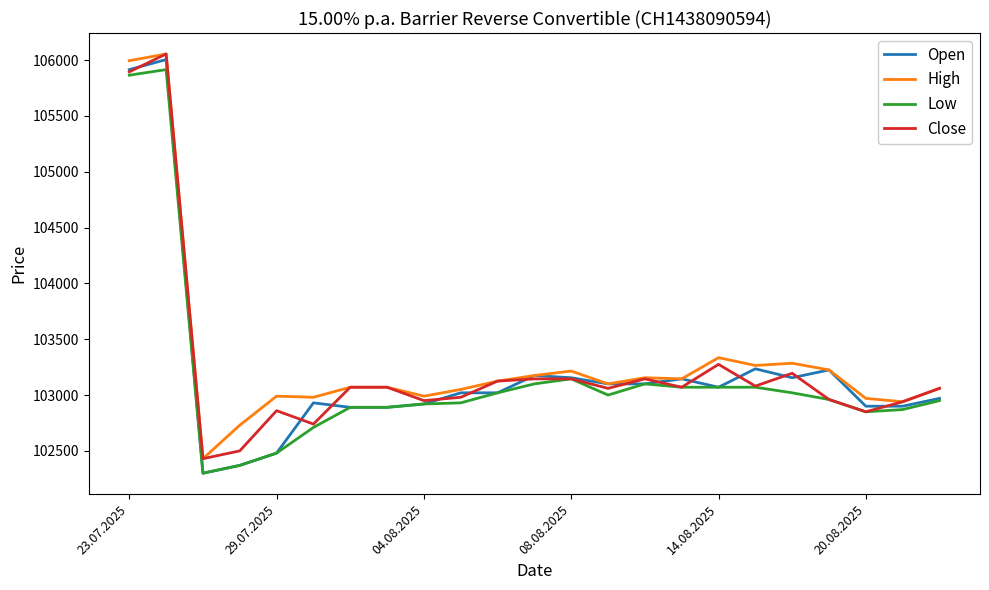

Which series has the widest spread of values?

Open